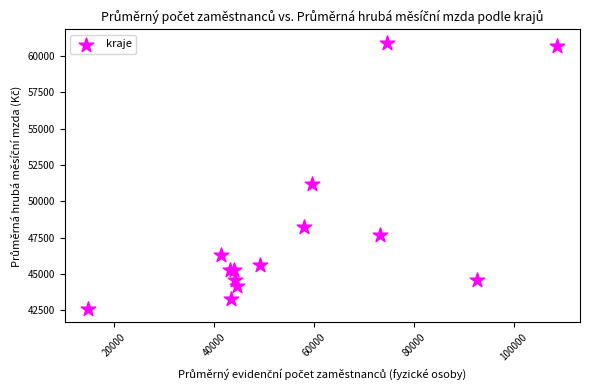

What Y value in the scatter plot is closest to 51745?

51205